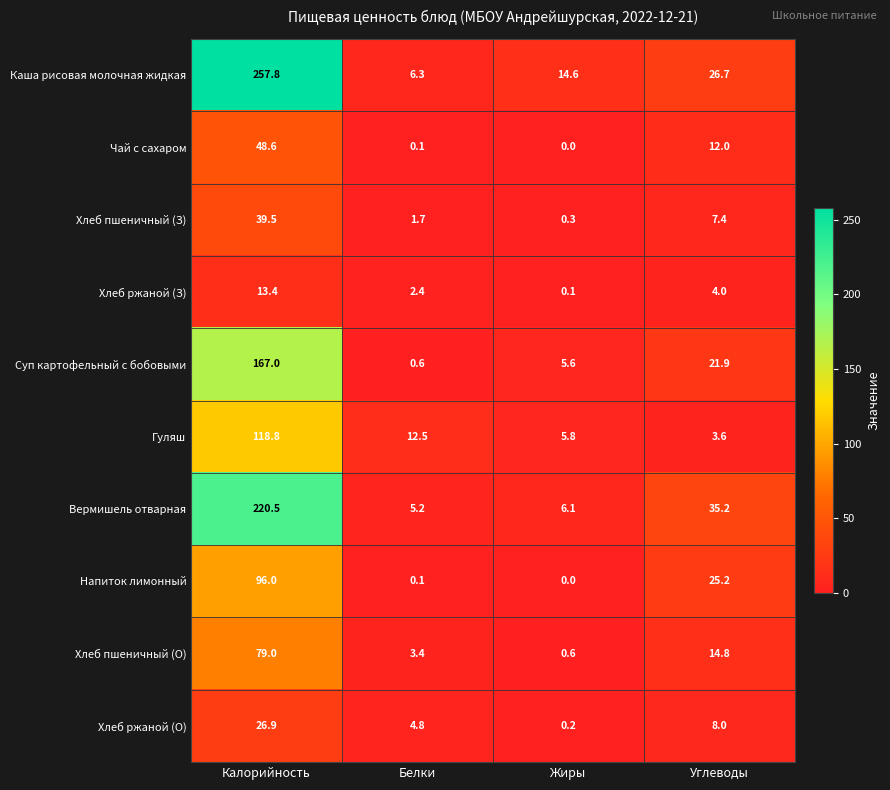

True or false: Хлеб ржаной (З) has a value of 13.4 at Калорийность.

True